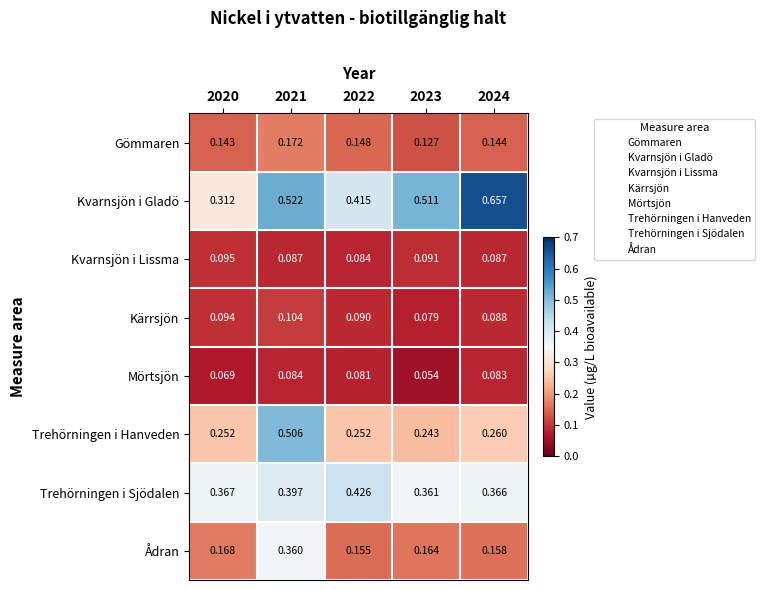

At 2021, list the series in order from largest to smallest.

Kvarnsjön i Gladö, Trehörningen i Hanveden, Trehörningen i Sjödalen, Ådran, Gömmaren, Kärrsjön, Kvarnsjön i Lissma, Mörtsjön